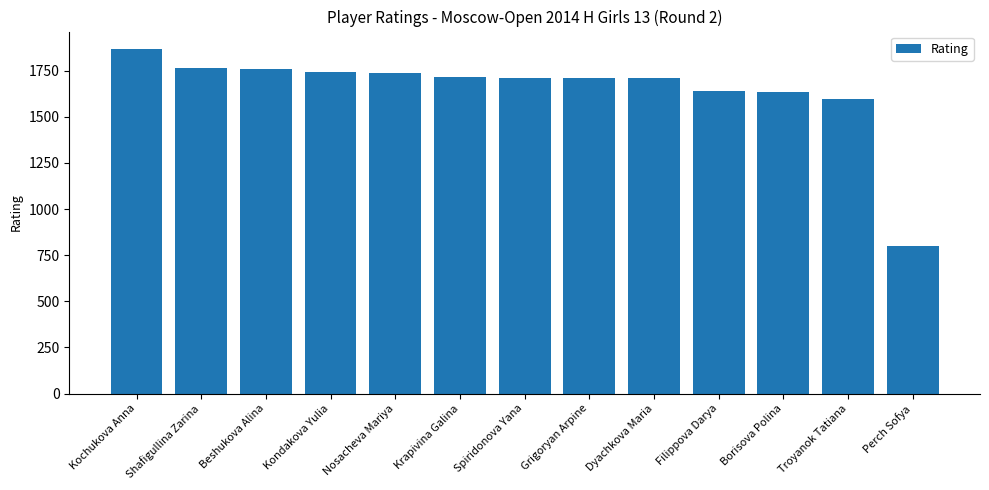

What is the greatest value displayed?

1869